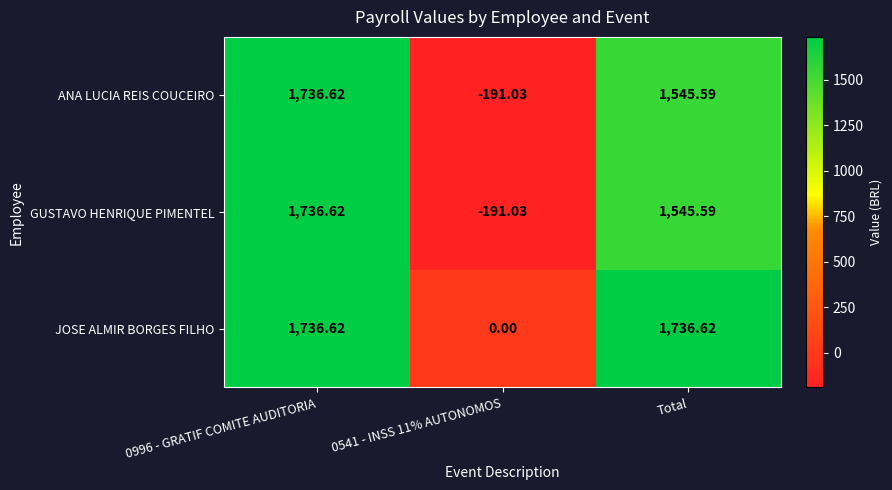

What is the greatest value displayed?

1736.6